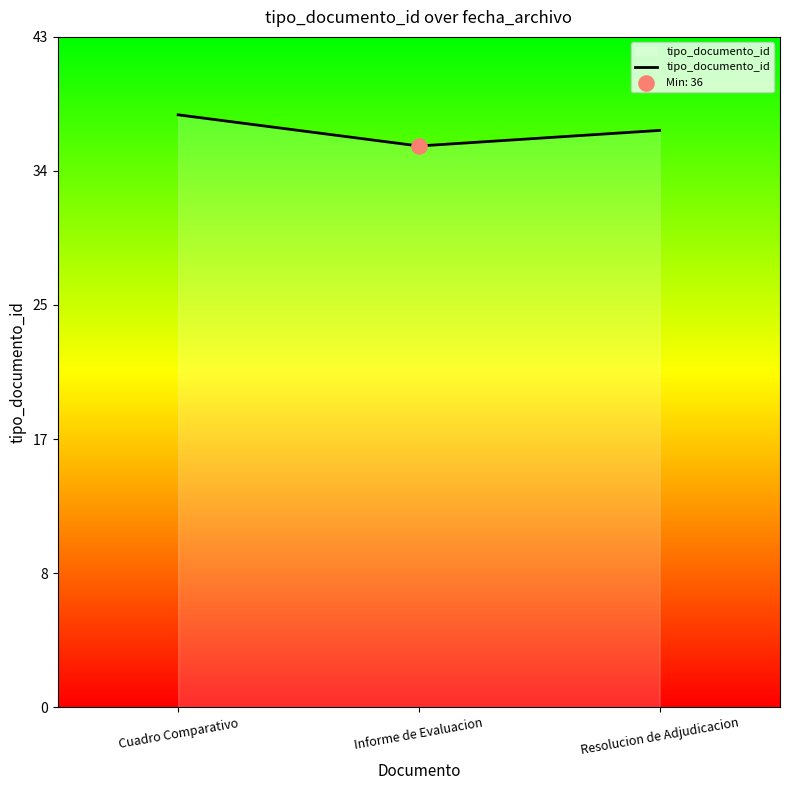

What is the change in value from Cuadro Comparativo to Resolucion de Adjudicacion?

-1